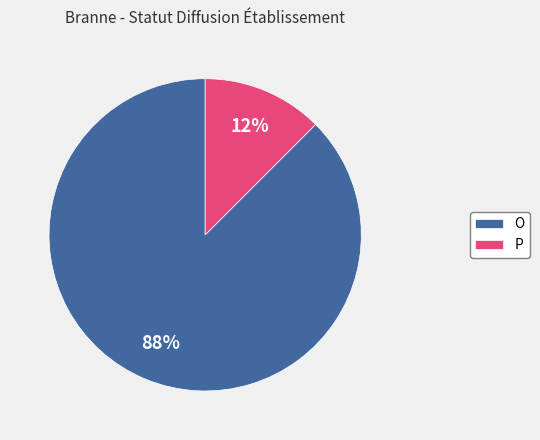

Is it true that P is 18% of the pie?

False